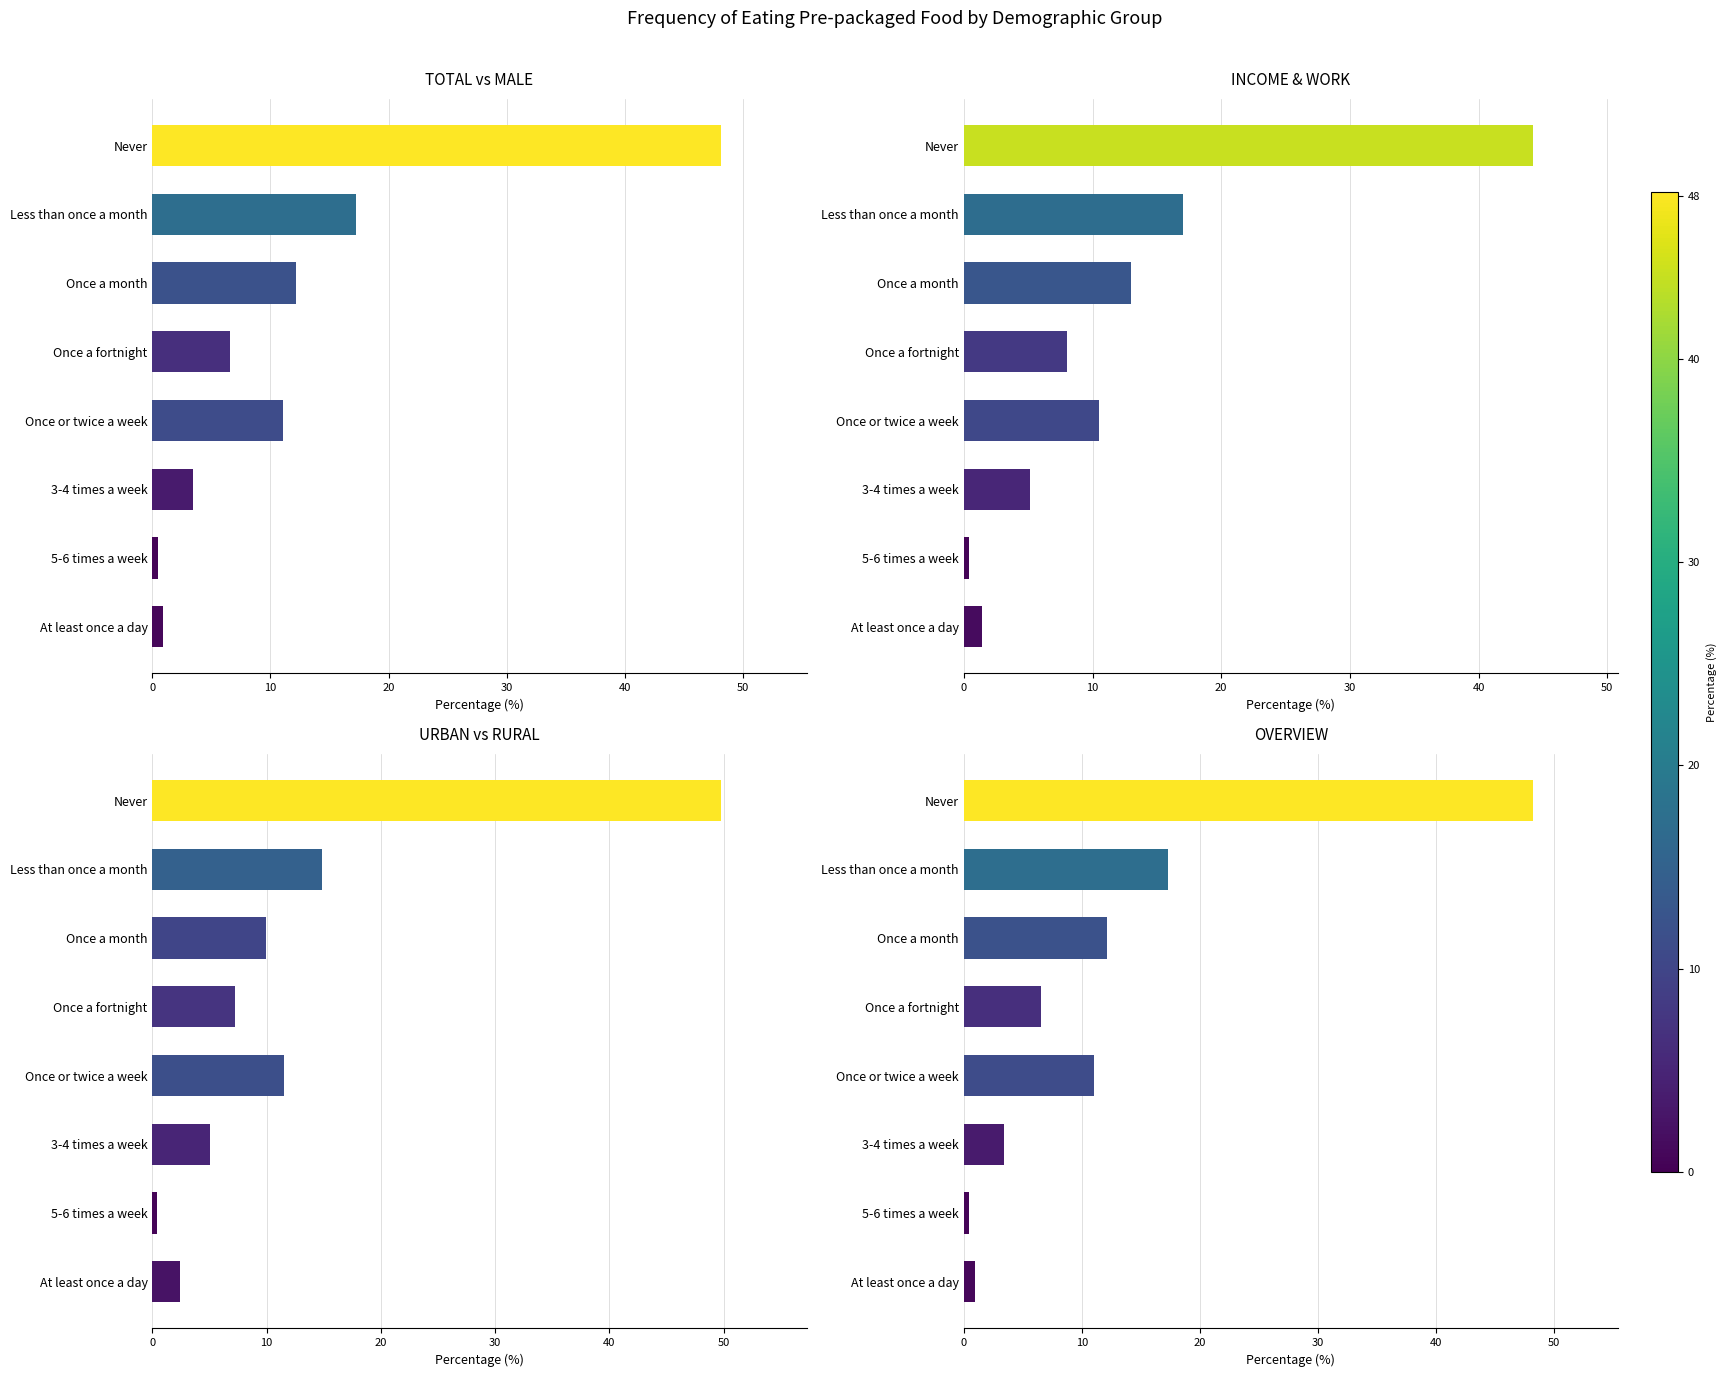

How many data points in Total are above 11?

4